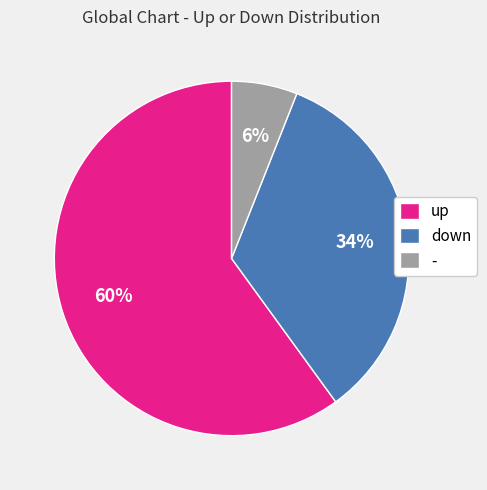

To the nearest percent, what is the average slice percentage?

33%